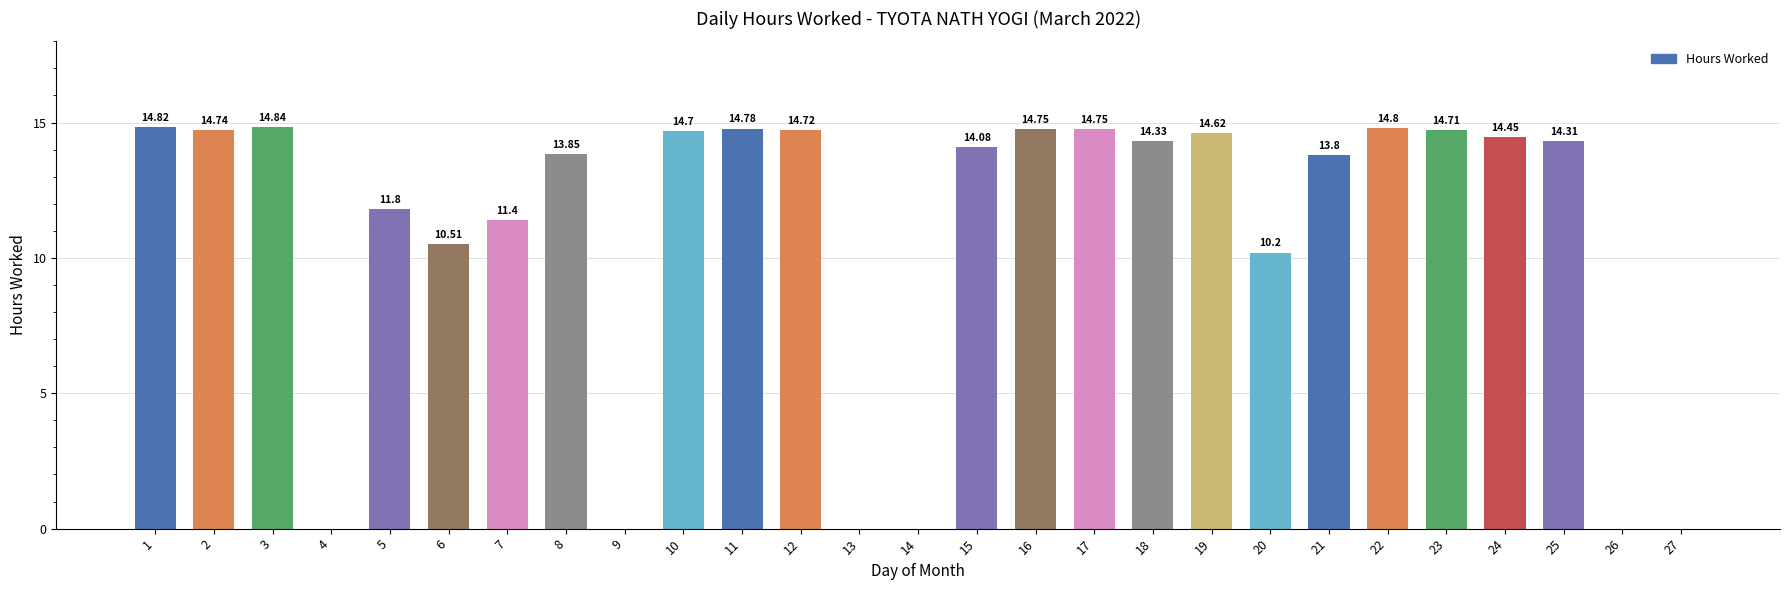

What is the ratio of the value at 12 to the value at 15?

1.0